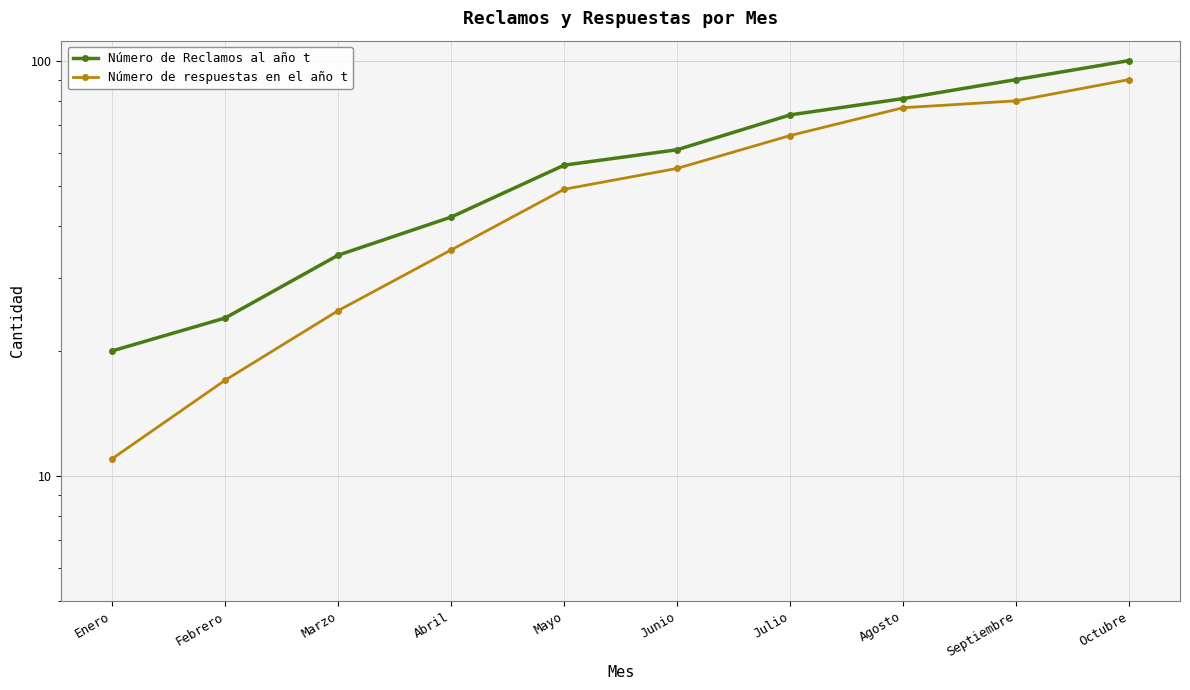

Reading right to left, transcribe all the data shown in this chart.

Número de Reclamos al año t: 100	90	81	74	61	56	42	34	24	20
Número de respuestas en el año t: 90	80	77	66	55	49	35	25	17	11